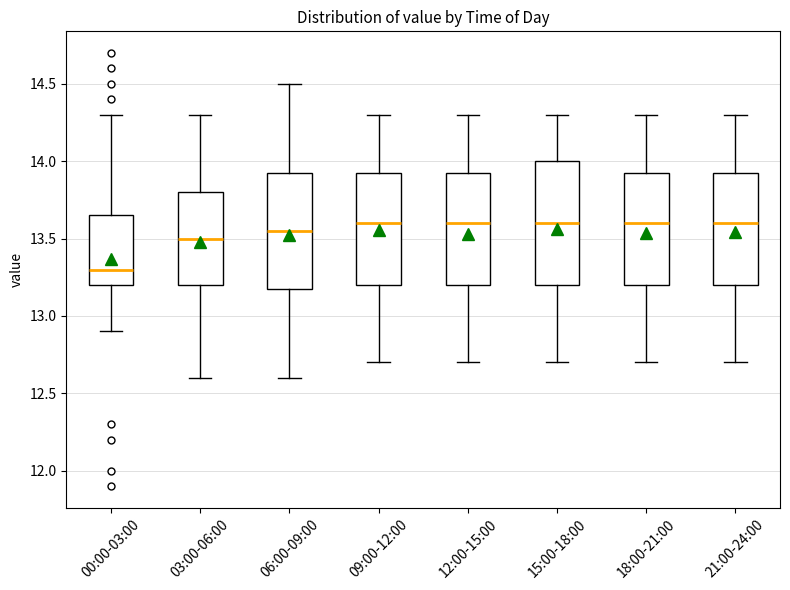

Where does the median line of the box for 18:00-21:00 sit on the y-axis? The values are not printed on the chart, so give them approximately, as read against the axis.

13.60